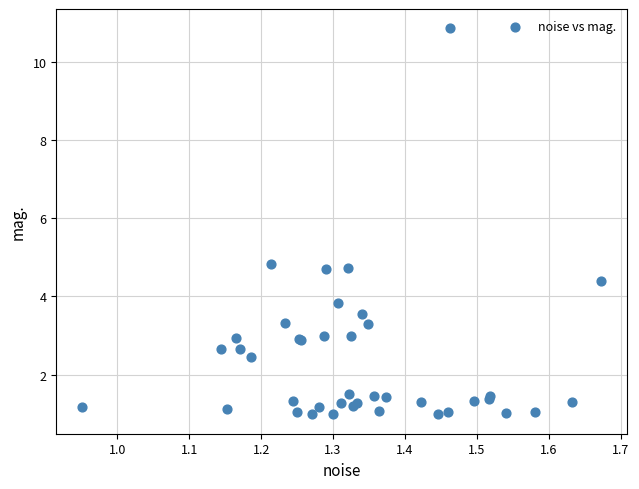

What Y value in the scatter plot is closest to 5?

4.8